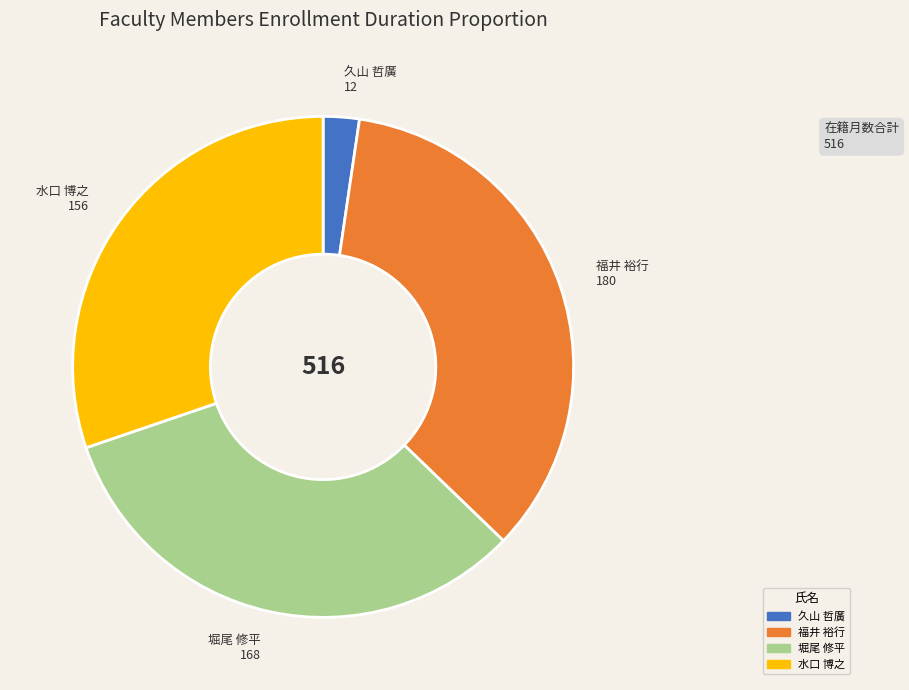

Does any single category account for the majority?

No